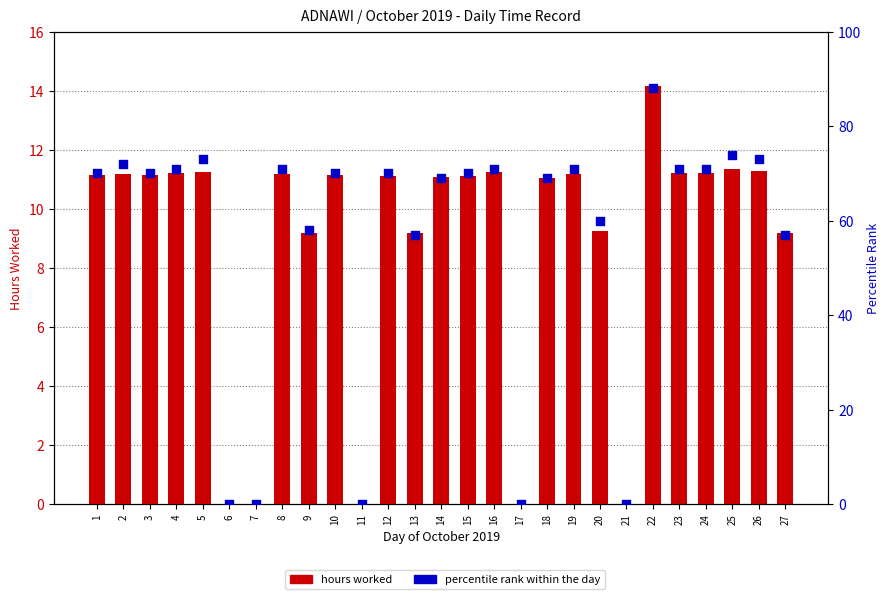

Which series reaches the minimum Y coordinate?

hours worked